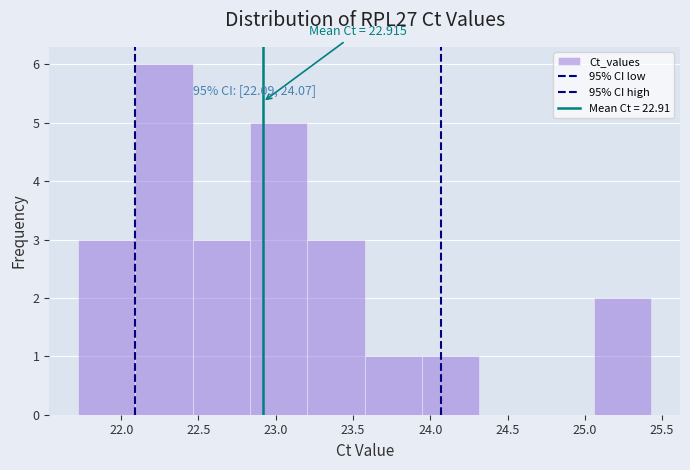

Over which range of the x-axis is the bar tallest?

22.10 to 22.45